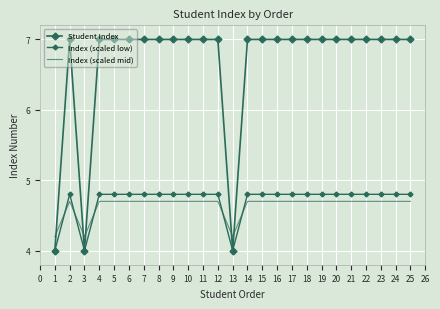

Which series has the largest total across all categories?

Student Index